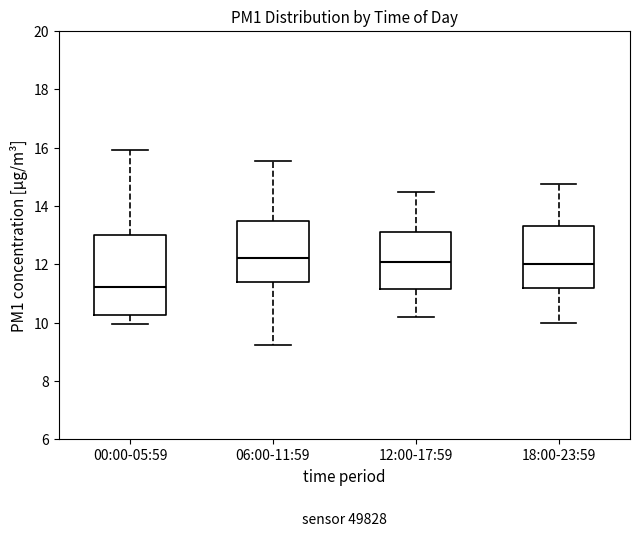

Reading left to right, read every box against the y-axis: the position of its median line, the range the box covers, and the ends of its whiskers. The values are not printed on the chart, so give them approximately, as read against the axis.

00:00-05:59: median 11.2, box 10.2 to 13.0, whiskers 10.0 to 16.0
06:00-11:59: median 12.2, box 11.4 to 13.4, whiskers 9.2 to 15.6
12:00-17:59: median 12.2, box 11.2 to 13.2, whiskers 10.2 to 14.6
18:00-23:59: median 12.0, box 11.2 to 13.4, whiskers 10.0 to 14.8